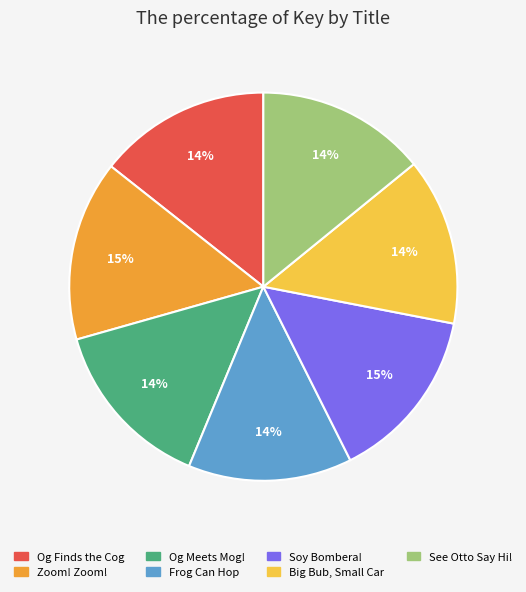

Between Zoom! Zoom! and See Otto Say Hi!, which is larger?

Zoom! Zoom!